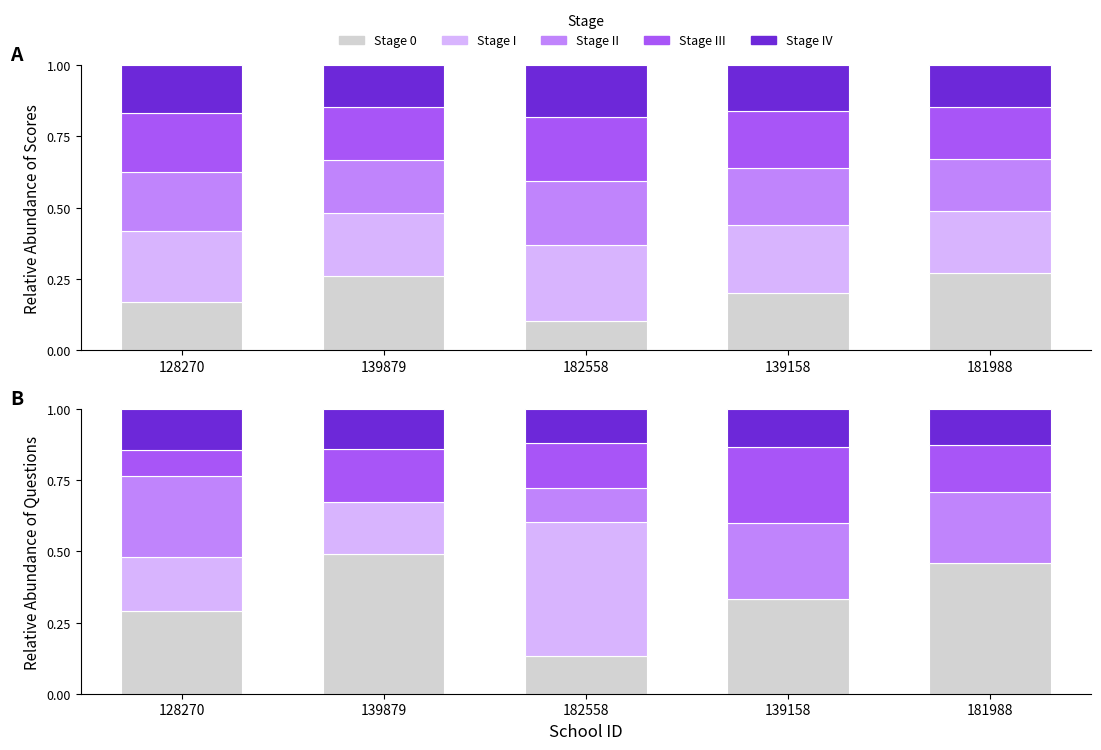

Reading left to right, what are all the values shown in this chart?

Stage 0: 0.3	0.5	0.1	0.3	0.5
Stage I: 0.2	0.2	0.5	0.0	0.0
Stage II: 0.3	0.0	0.1	0.3	0.2
Stage III: 0.1	0.2	0.2	0.3	0.2
Stage IV: 0.1	0.1	0.1	0.1	0.1